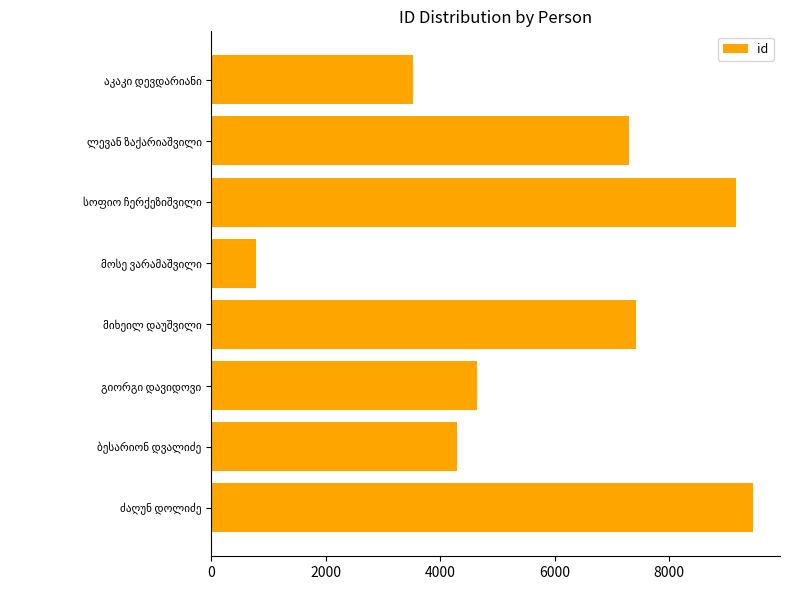

What is the difference between the maximum and minimum values?

8682